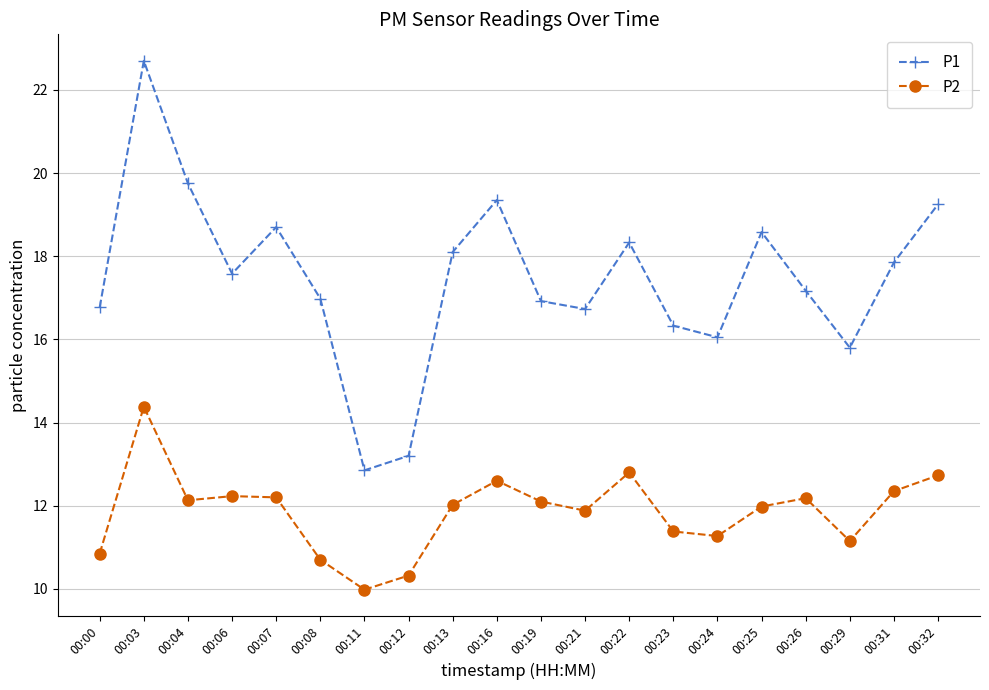

At which label does P1 first exceed 17?

00:03